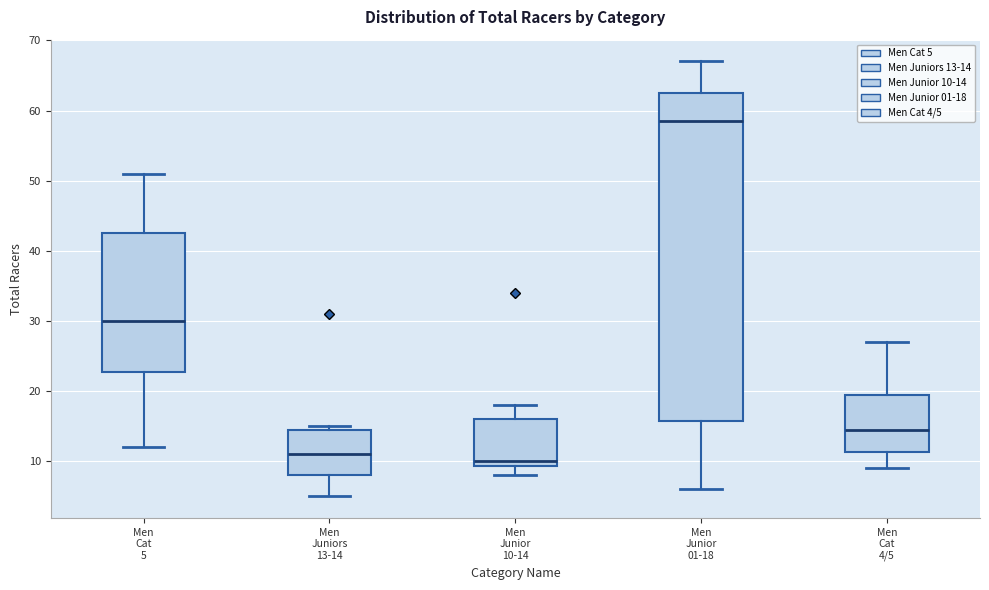

Reading left to right, transcribe this box plot: for each box, give where its median line is, the range the box spans, and where its two whiskers end, as read against the y-axis. The values are not printed on the chart, so give them approximately, as read against the axis.

Men Cat 5: median 30, box 23 to 43, whiskers 12 to 51
Men Juniors 13-14: median 11, box 8 to 15, whiskers 5 to 15 (just above the box's upper edge)
Men Junior 10-14: median 10, box 9 to 16, whiskers 8 to 18
Men Junior 01-18: median 59, box 16 to 63, whiskers 6 to 67
Men Cat 4/5: median 15, box 11 to 20, whiskers 9 to 27